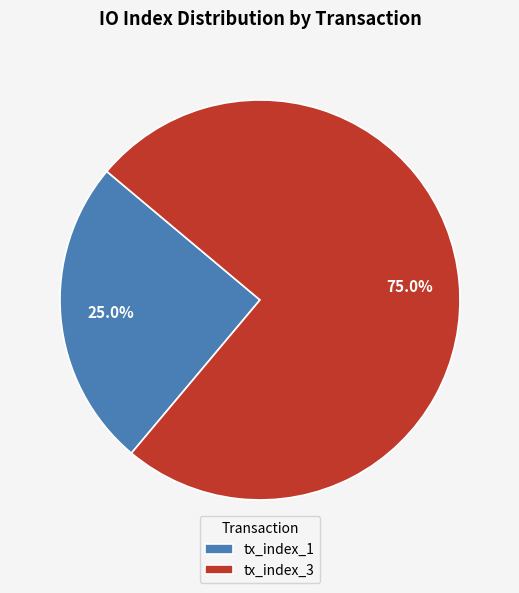

Combined, do tx_index_3 and tx_index_1 account for over 50%?

Yes